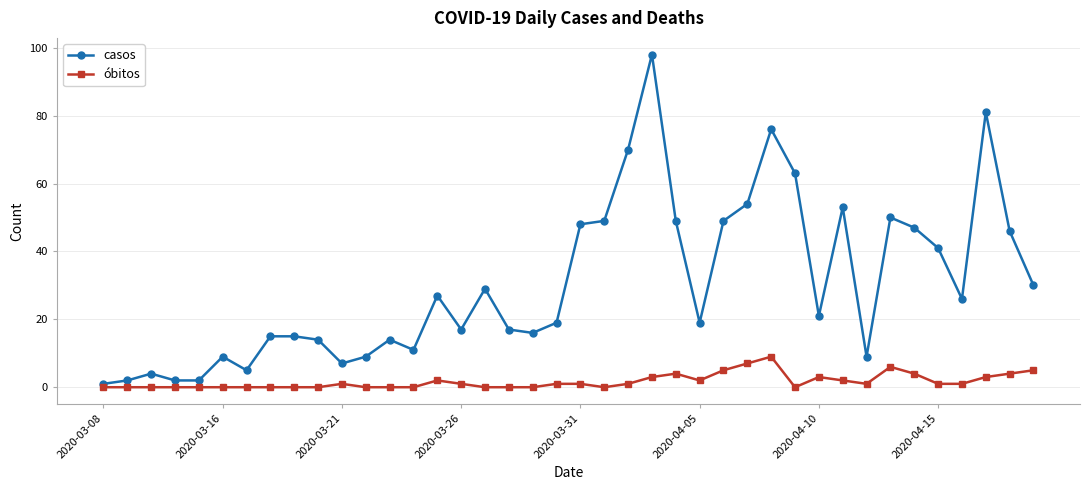

True or false: óbitos and casos cross at least once.

False